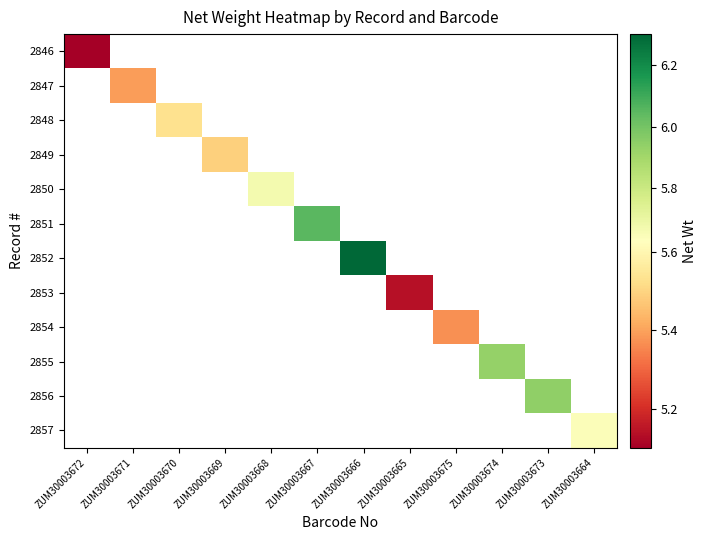

Which label corresponds to the smallest value in the chart?

ZUM30003672